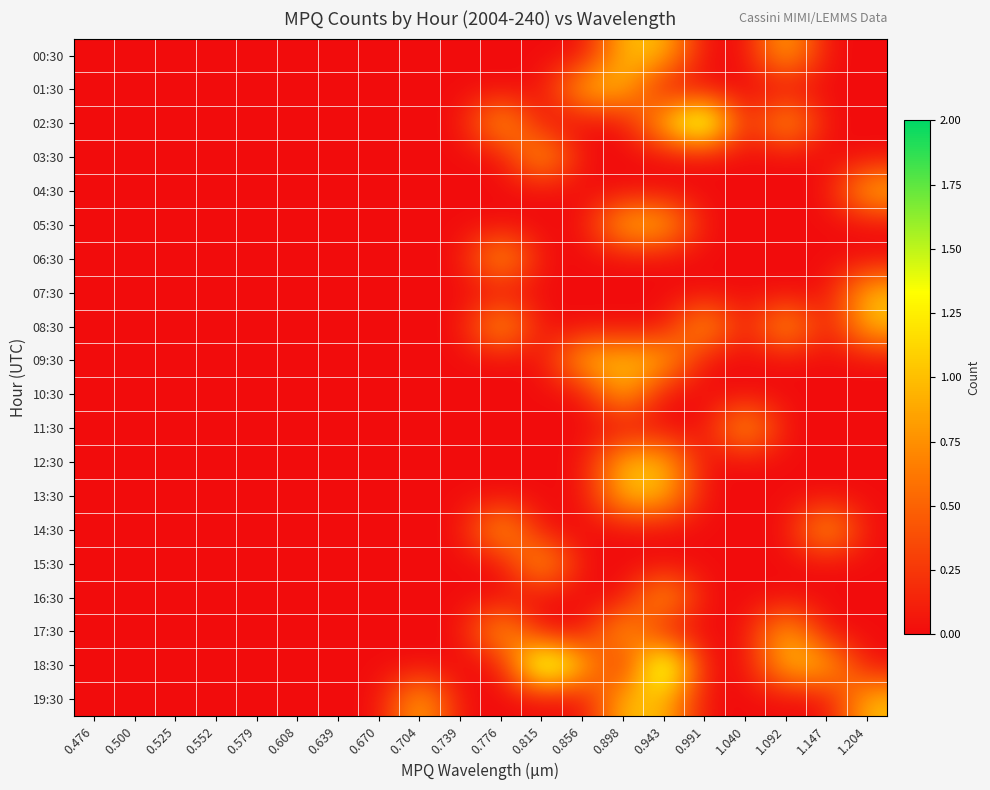

Reading left to right, what are all the values shown in this chart?

00:30: 0.476=0	0.500=0	0.525=0	0.552=0	0.579=0	0.608=0	0.639=0	0.670=0	0.704=0	0.739=0	0.776=0	0.815=0	0.856=0	0.898=1	0.943=1	0.991=0	1.040=0	1.092=1	1.147=0	1.204=0
01:30: 0.476=0	0.500=0	0.525=0	0.552=0	0.579=0	0.608=0	0.639=0	0.670=0	0.704=0	0.739=0	0.776=0	0.815=0	0.856=1	0.898=1	0.943=0	0.991=0	1.040=0	1.092=0	1.147=0	1.204=0
02:30: 0.476=0	0.500=0	0.525=0	0.552=0	0.579=0	0.608=0	0.639=0	0.670=0	0.704=0	0.739=0	0.776=1	0.815=0	0.856=0	0.898=0	0.943=1	0.991=2	1.040=0	1.092=1	1.147=0	1.204=0
03:30: 0.476=0	0.500=0	0.525=0	0.552=0	0.579=0	0.608=0	0.639=0	0.670=0	0.704=0	0.739=0	0.776=0	0.815=1	0.856=0	0.898=0	0.943=0	0.991=0	1.040=0	1.092=0	1.147=0	1.204=0
04:30: 0.476=0	0.500=0	0.525=0	0.552=0	0.579=0	0.608=0	0.639=0	0.670=0	0.704=0	0.739=0	0.776=0	0.815=0	0.856=0	0.898=0	0.943=0	0.991=0	1.040=0	1.092=0	1.147=0	1.204=1
05:30: 0.476=0	0.500=0	0.525=0	0.552=0	0.579=0	0.608=0	0.639=0	0.670=0	0.704=0	0.739=0	0.776=0	0.815=0	0.856=0	0.898=1	0.943=1	0.991=0	1.040=0	1.092=0	1.147=0	1.204=0
06:30: 0.476=0	0.500=0	0.525=0	0.552=0	0.579=0	0.608=0	0.639=0	0.670=0	0.704=0	0.739=0	0.776=1	0.815=0	0.856=0	0.898=0	0.943=0	0.991=0	1.040=0	1.092=0	1.147=0	1.204=0
07:30: 0.476=0	0.500=0	0.525=0	0.552=0	0.579=0	0.608=0	0.639=0	0.670=0	0.704=0	0.739=0	0.776=0	0.815=0	0.856=0	0.898=0	0.943=0	0.991=0	1.040=0	1.092=0	1.147=0	1.204=1
08:30: 0.476=0	0.500=0	0.525=0	0.552=0	0.579=0	0.608=0	0.639=0	0.670=0	0.704=0	0.739=0	0.776=1	0.815=0	0.856=0	0.898=0	0.943=0	0.991=1	1.040=0	1.092=1	1.147=0	1.204=1
09:30: 0.476=0	0.500=0	0.525=0	0.552=0	0.579=0	0.608=0	0.639=0	0.670=0	0.704=0	0.739=0	0.776=0	0.815=0	0.856=1	0.898=1	0.943=1	0.991=0	1.040=0	1.092=0	1.147=0	1.204=0
10:30: 0.476=0	0.500=0	0.525=0	0.552=0	0.579=0	0.608=0	0.639=0	0.670=0	0.704=0	0.739=0	0.776=0	0.815=0	0.856=0	0.898=1	0.943=0	0.991=0	1.040=0	1.092=0	1.147=0	1.204=0
11:30: 0.476=0	0.500=0	0.525=0	0.552=0	0.579=0	0.608=0	0.639=0	0.670=0	0.704=0	0.739=0	0.776=0	0.815=0	0.856=0	0.898=0	0.943=0	0.991=0	1.040=1	1.092=0	1.147=0	1.204=0
12:30: 0.476=0	0.500=0	0.525=0	0.552=0	0.579=0	0.608=0	0.639=0	0.670=0	0.704=0	0.739=0	0.776=0	0.815=0	0.856=0	0.898=1	0.943=1	0.991=0	1.040=0	1.092=0	1.147=0	1.204=0
13:30: 0.476=0	0.500=0	0.525=0	0.552=0	0.579=0	0.608=0	0.639=0	0.670=0	0.704=0	0.739=0	0.776=0	0.815=0	0.856=0	0.898=1	0.943=1	0.991=0	1.040=0	1.092=0	1.147=0	1.204=0
14:30: 0.476=0	0.500=0	0.525=0	0.552=0	0.579=0	0.608=0	0.639=0	0.670=0	0.704=0	0.739=0	0.776=1	0.815=0	0.856=0	0.898=0	0.943=0	0.991=0	1.040=0	1.092=0	1.147=1	1.204=0
15:30: 0.476=0	0.500=0	0.525=0	0.552=0	0.579=0	0.608=0	0.639=0	0.670=0	0.704=0	0.739=0	0.776=0	0.815=1	0.856=0	0.898=0	0.943=0	0.991=0	1.040=0	1.092=0	1.147=0	1.204=0
16:30: 0.476=0	0.500=0	0.525=0	0.552=0	0.579=0	0.608=0	0.639=0	0.670=0	0.704=0	0.739=0	0.776=0	0.815=0	0.856=0	0.898=0	0.943=1	0.991=0	1.040=0	1.092=0	1.147=0	1.204=0
17:30: 0.476=0	0.500=0	0.525=0	0.552=0	0.579=0	0.608=0	0.639=0	0.670=0	0.704=0	0.739=0	0.776=1	0.815=0	0.856=0	0.898=1	0.943=0	0.991=0	1.040=0	1.092=1	1.147=0	1.204=0
18:30: 0.476=0	0.500=0	0.525=0	0.552=0	0.579=0	0.608=0	0.639=0	0.670=0	0.704=0	0.739=0	0.776=0	0.815=2	0.856=1	0.898=0	0.943=2	0.991=0	1.040=0	1.092=1	1.147=1	1.204=0
19:30: 0.476=0	0.500=0	0.525=0	0.552=0	0.579=0	0.608=0	0.639=0	0.670=0	0.704=1	0.739=0	0.776=0	0.815=0	0.856=0	0.898=1	0.943=1	0.991=0	1.040=0	1.092=0	1.147=0	1.204=1